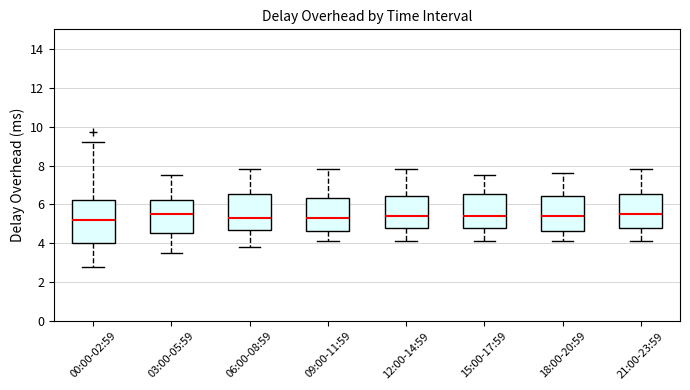

Reading left to right, read every box against the y-axis: the position of its median line, the range the box covers, and the ends of its whiskers. The values are not printed on the chart, so give them approximately, as read against the axis.

00:00-02:59: median 5.2, box 4.0 to 6.2, whiskers 2.8 to 9.2
03:00-05:59: median 5.6, box 4.6 to 6.2, whiskers 3.6 to 7.6
06:00-08:59: median 5.4, box 4.8 to 6.6, whiskers 3.8 to 7.8
09:00-11:59: median 5.4, box 4.6 to 6.4, whiskers 4.2 to 7.8
12:00-14:59: median 5.4, box 4.8 to 6.4, whiskers 4.2 to 7.8
15:00-17:59: median 5.4, box 4.8 to 6.6, whiskers 4.2 to 7.6
18:00-20:59: median 5.4, box 4.6 to 6.4, whiskers 4.2 to 7.6
21:00-23:59: median 5.6, box 4.8 to 6.6, whiskers 4.2 to 7.8